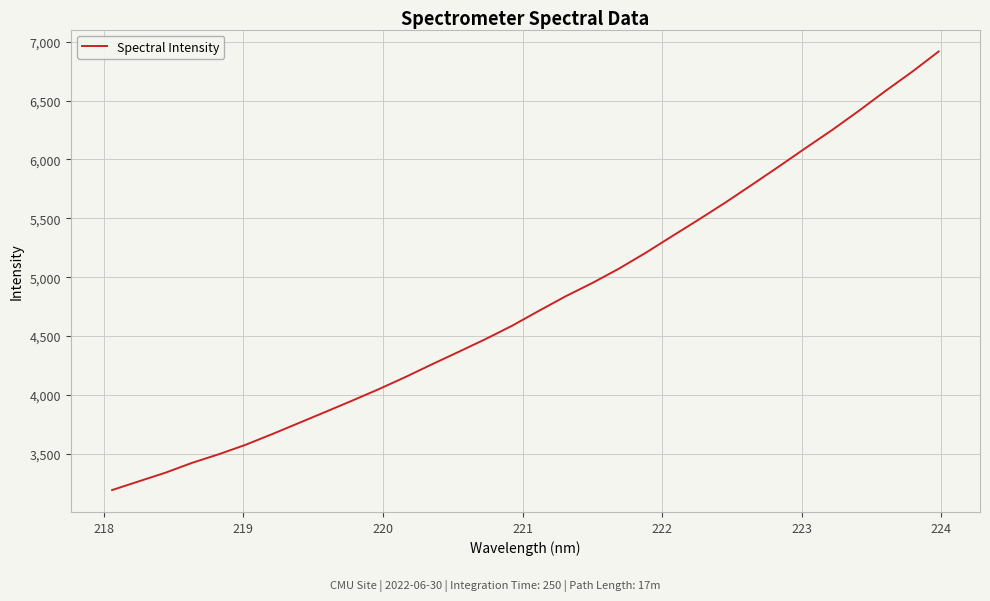

What is the minimum value shown in the chart?

3193.1